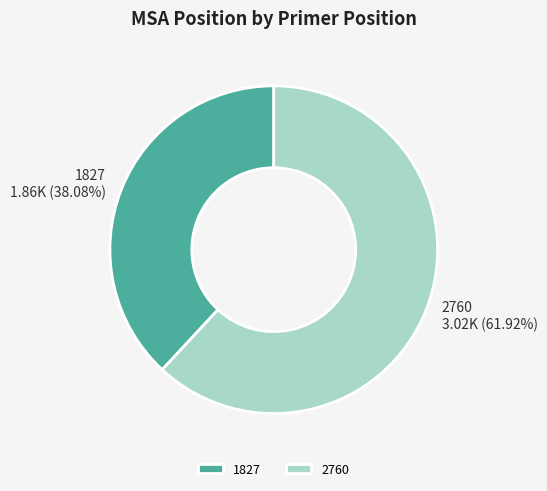

To the nearest percent, what percentage of the pie is 2760?

62%